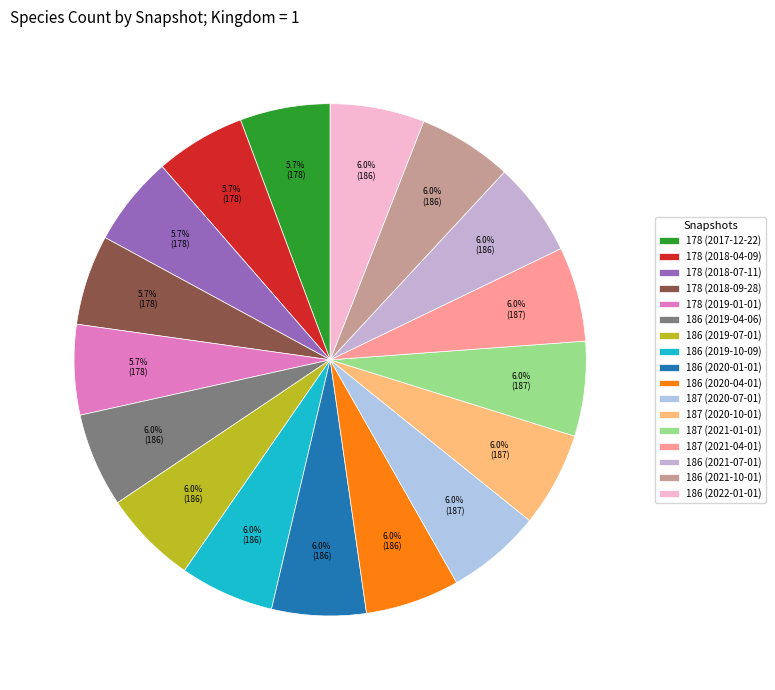

To the nearest percent, what is the combined percentage of 187 (2020-10-01) and 178 (2018-09-28)?

12%